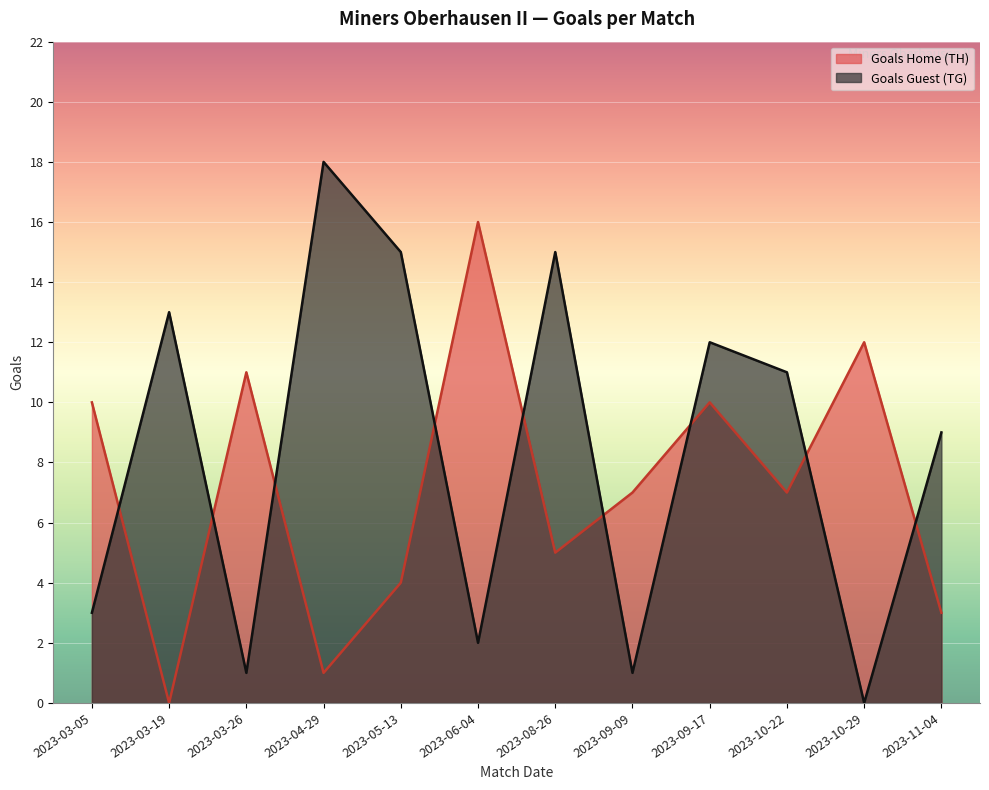

Between 2023-03-26 and 2023-10-29, which is larger?

2023-10-29